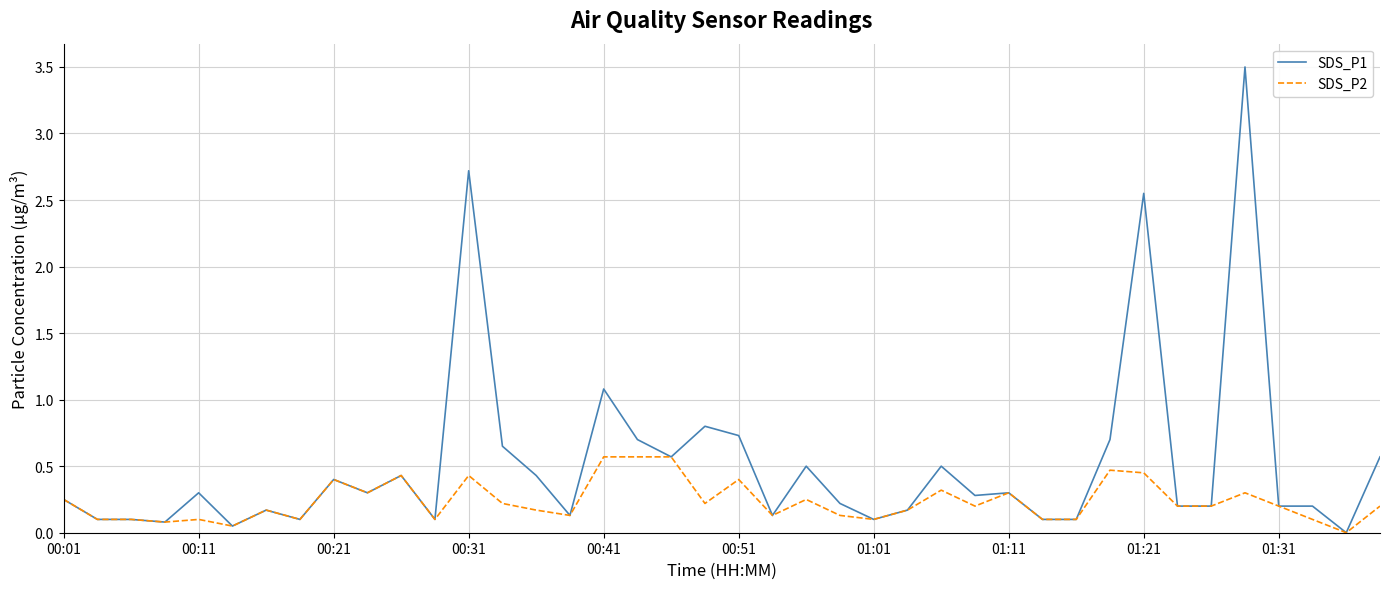

Count the number of categories in the chart.

40